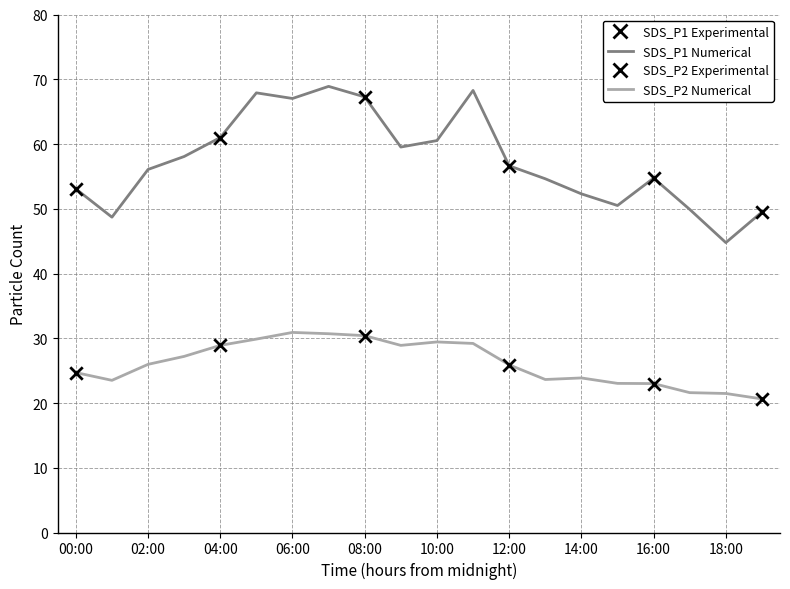

What is the maximum value shown in the chart?

68.9